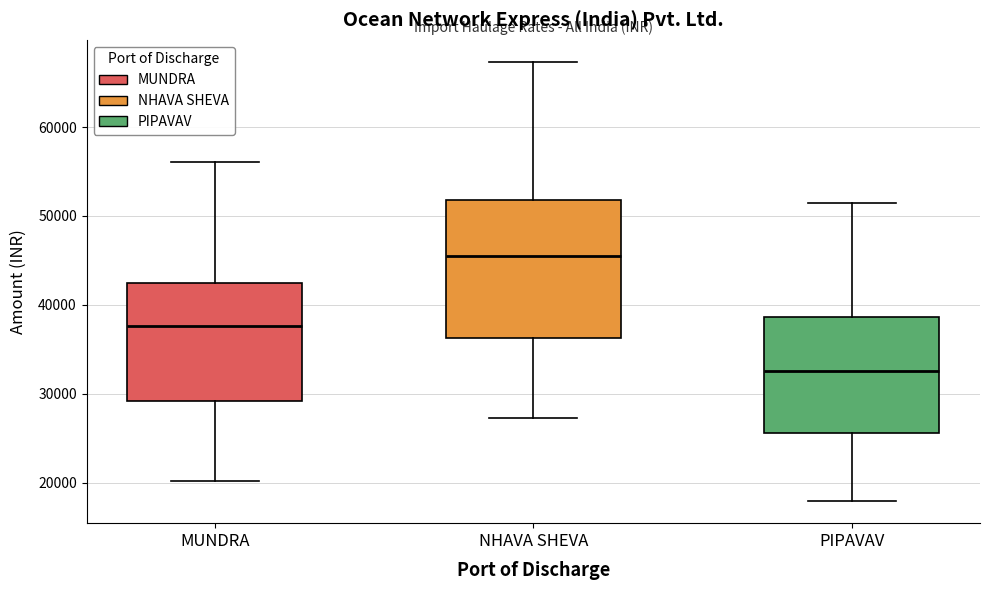

Which box has the highest median line?

NHAVA SHEVA